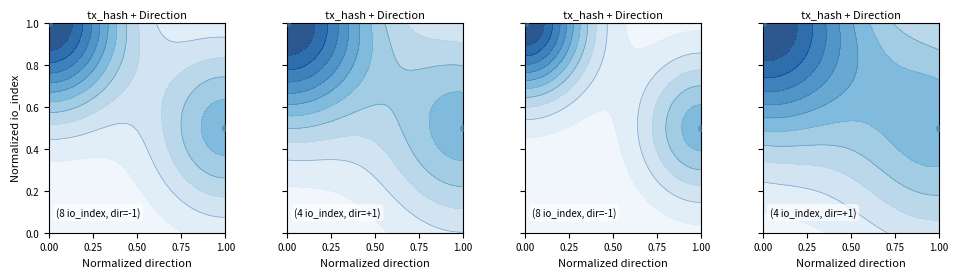

The value at 0.00 is 1.4. True or false?

False